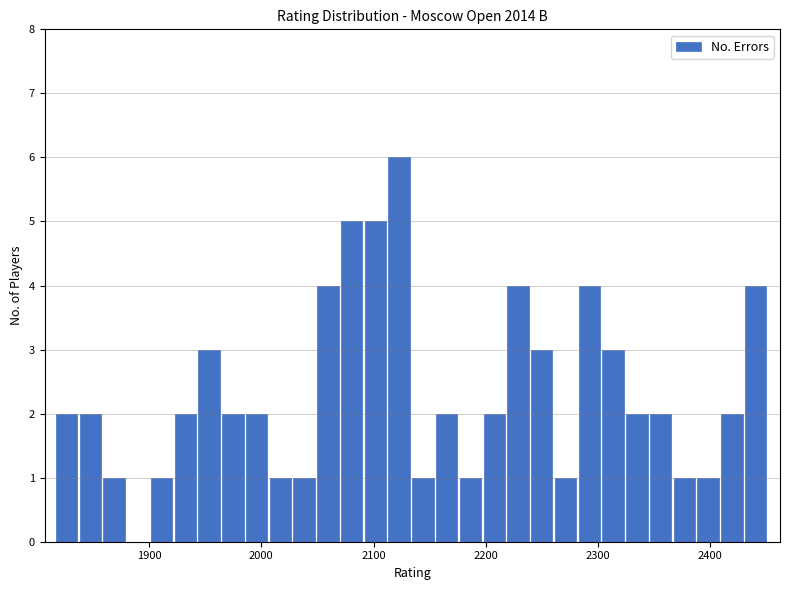

Around what value on the x-axis is the tallest bar? Give the approximate position of its centre, as read against the axis.

2120